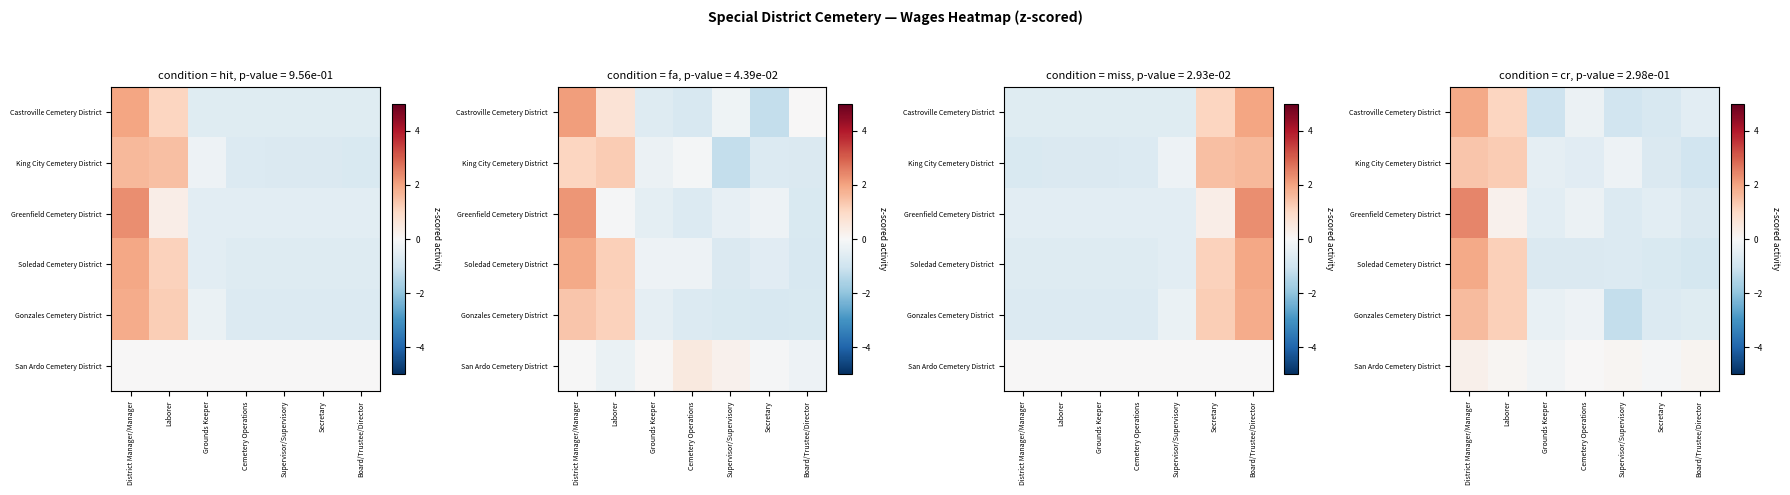

What is the minimum value shown in the chart?

-1.2